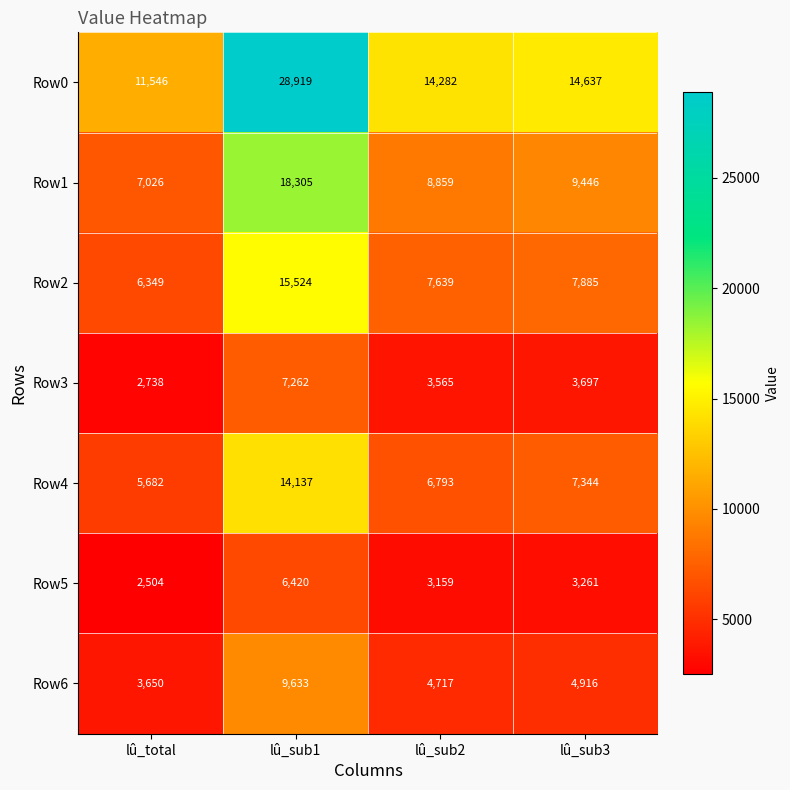

What is the spread (max minus min) of values at lû_total?

9042